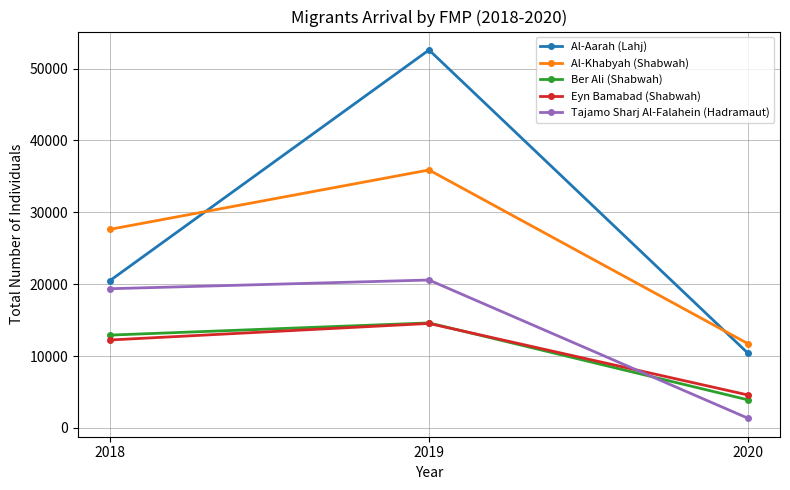

Read the Tajamo Sharj Al-Falahein (Hadramaut) value at 2018.

19368